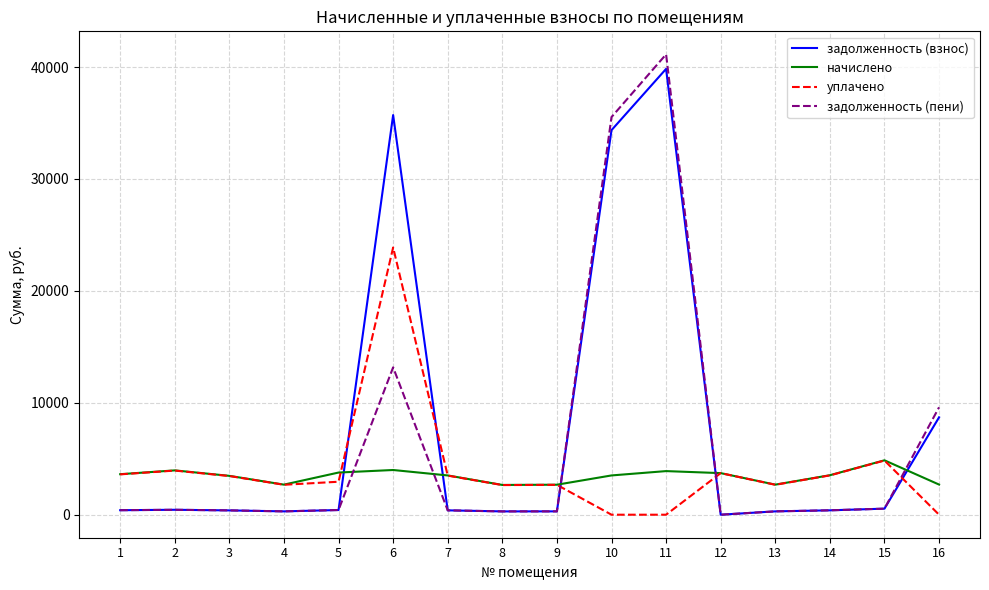

After their last crossing, which series has the higher values: начислено or задолженность (пени)?

задолженность (пени)